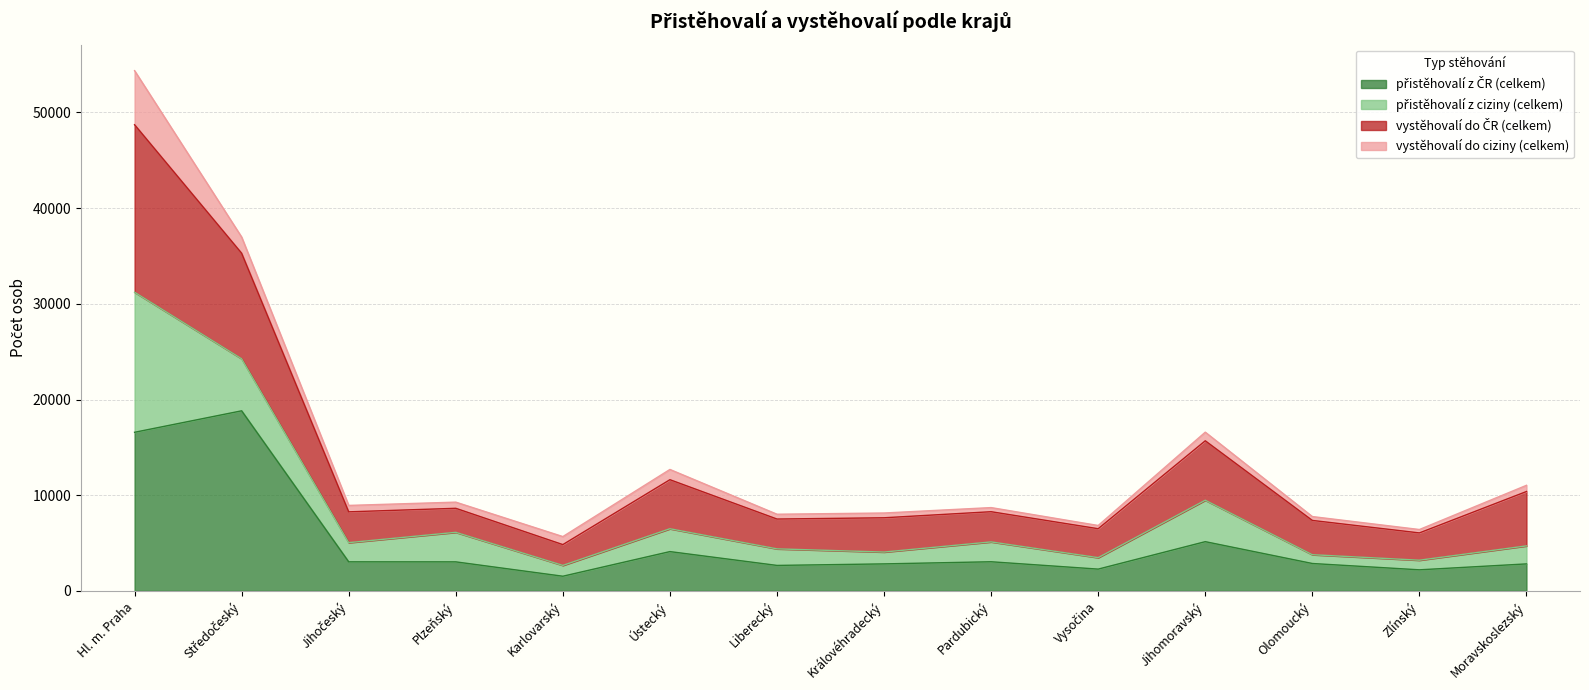

What is the difference between the highest and lowest values at Středočeský?

18157